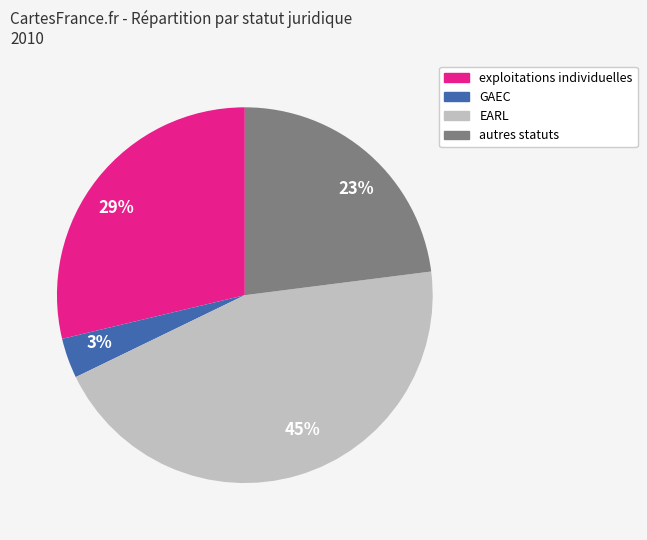

Which has a higher value, exploitations individuelles or EARL?

EARL